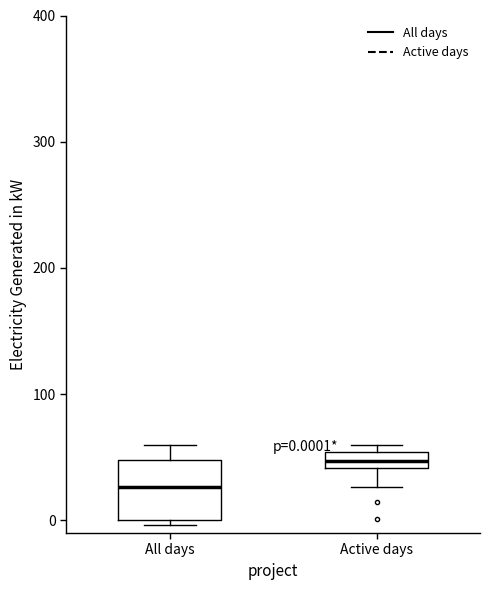

Comparing the boxes themselves (not the whiskers), which one is the tallest?

All days